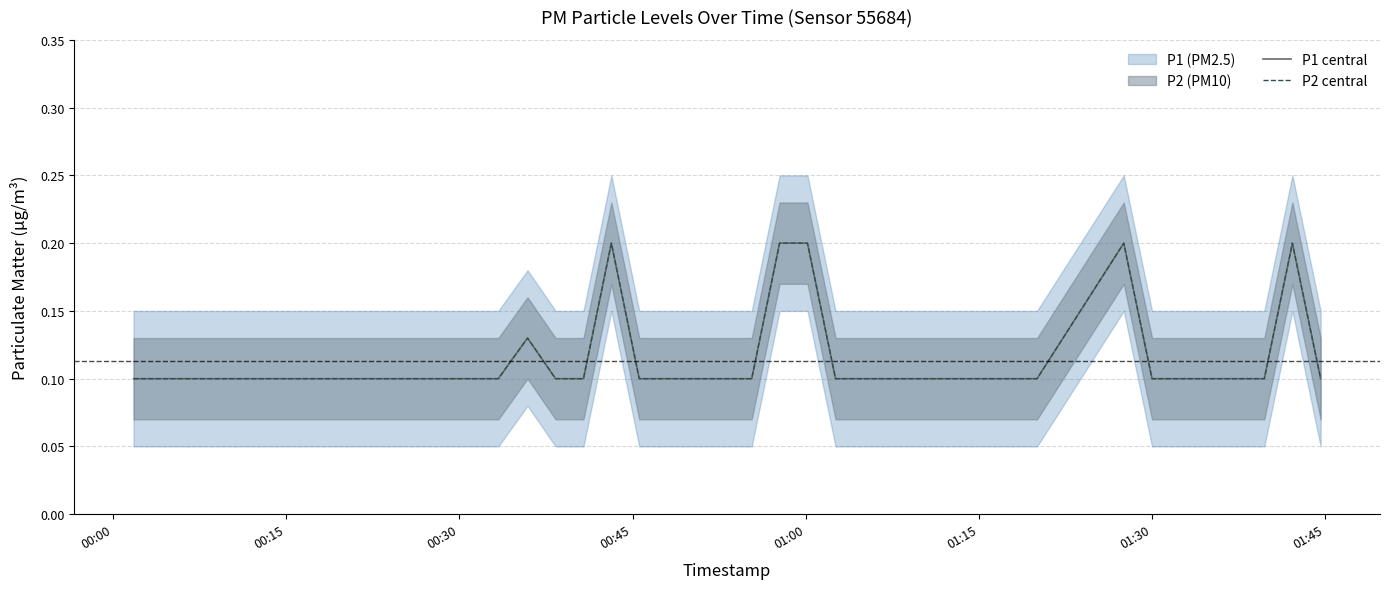

At which label is P1 central closest to 0?

00:00